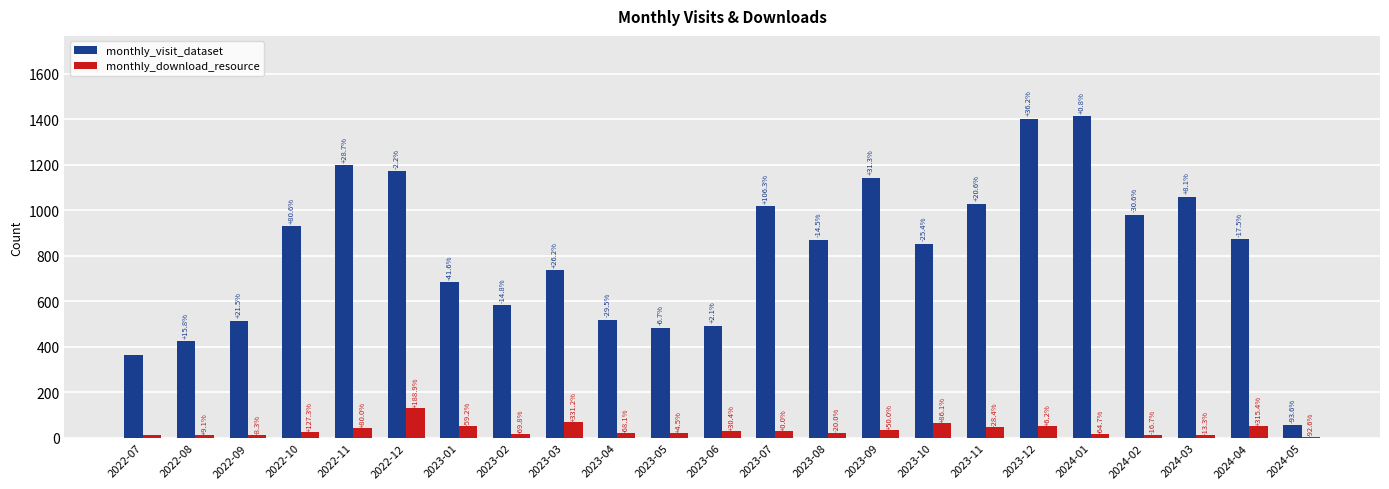

Read the monthly_download_resource value at 2023-06, to the nearest 10.

30